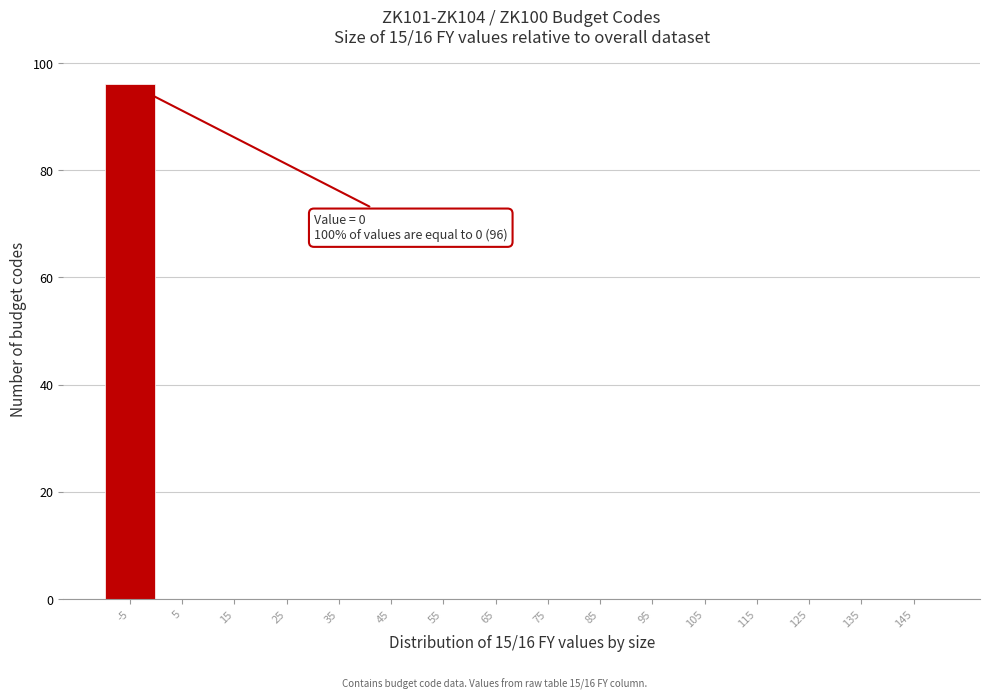

Reading left to right, transcribe all the data shown in this chart.

-5=96	5=0	15=0	25=0	35=0	45=0	55=0	65=0	75=0	85=0	95=0	105=0	115=0	125=0	135=0	145=0